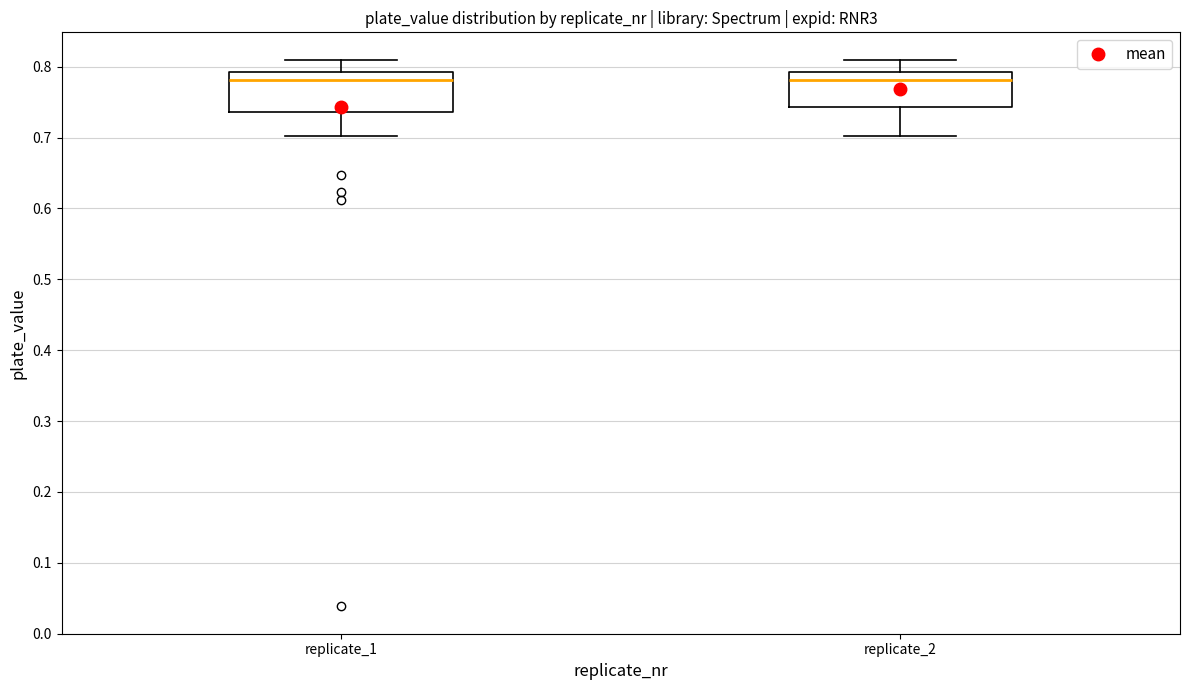

Where does the lower whisker of the box for replicate_1 end on the y-axis? The values are not printed on the chart, so give them approximately, as read against the axis.

0.70